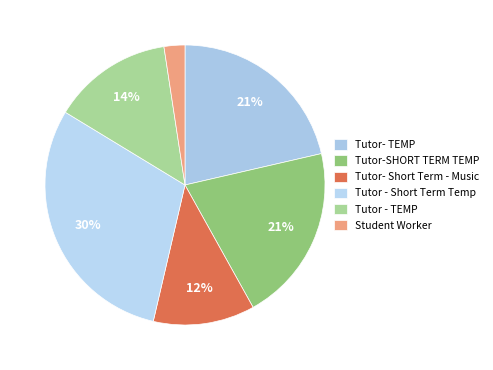

Which has a higher value, Tutor- TEMP or Tutor - Short Term Temp?

Tutor - Short Term Temp